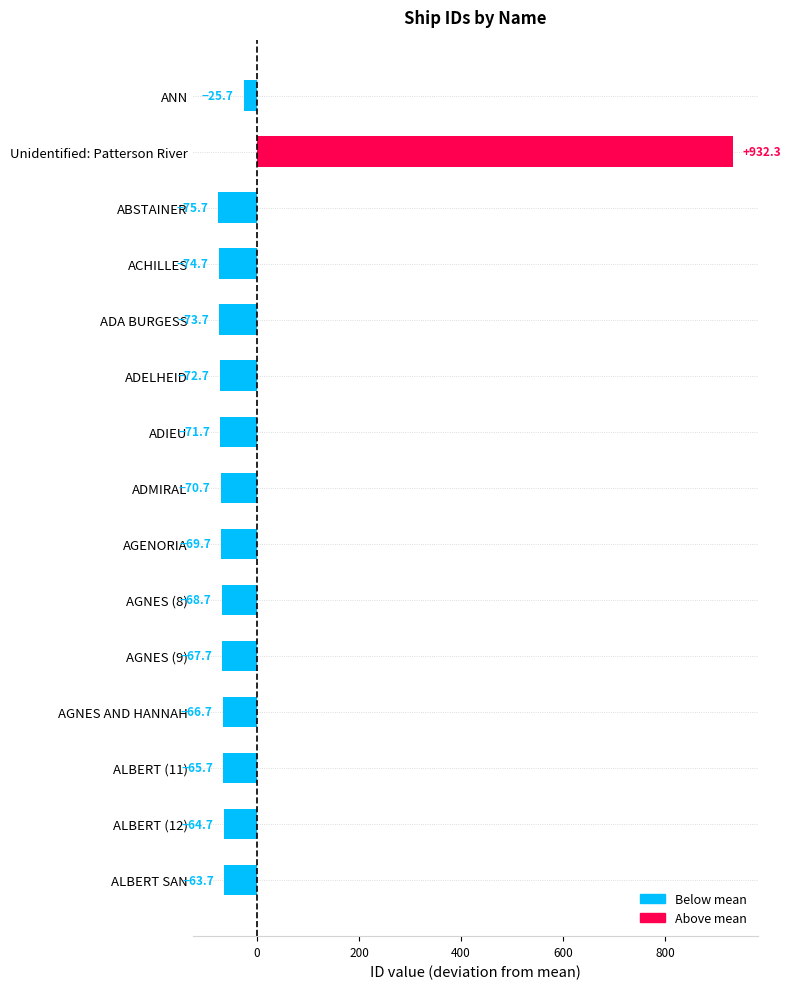

List the labels in order of value, largest first.

Unidentified: Patterson River, ANN, ALBERT SAN, ALBERT (12), ALBERT (11), AGNES AND HANNAH, AGNES (9), AGNES (8), AGENORIA, ADMIRAL, ADIEU, ADELHEID, ADA BURGESS, ACHILLES, ABSTAINER